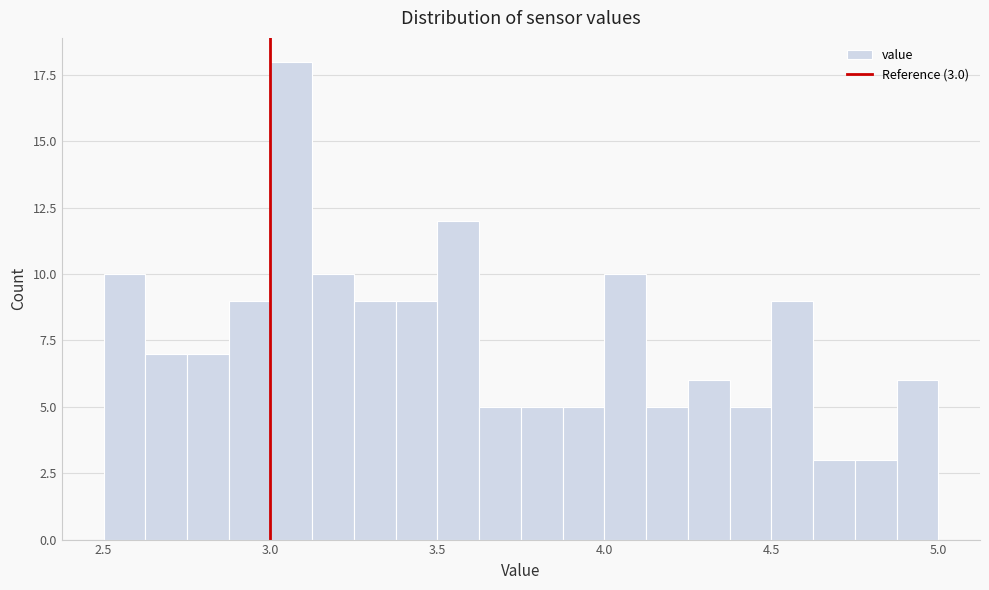

Read against the x-axis, roughly where is the centre of the tallest bar?

3.05